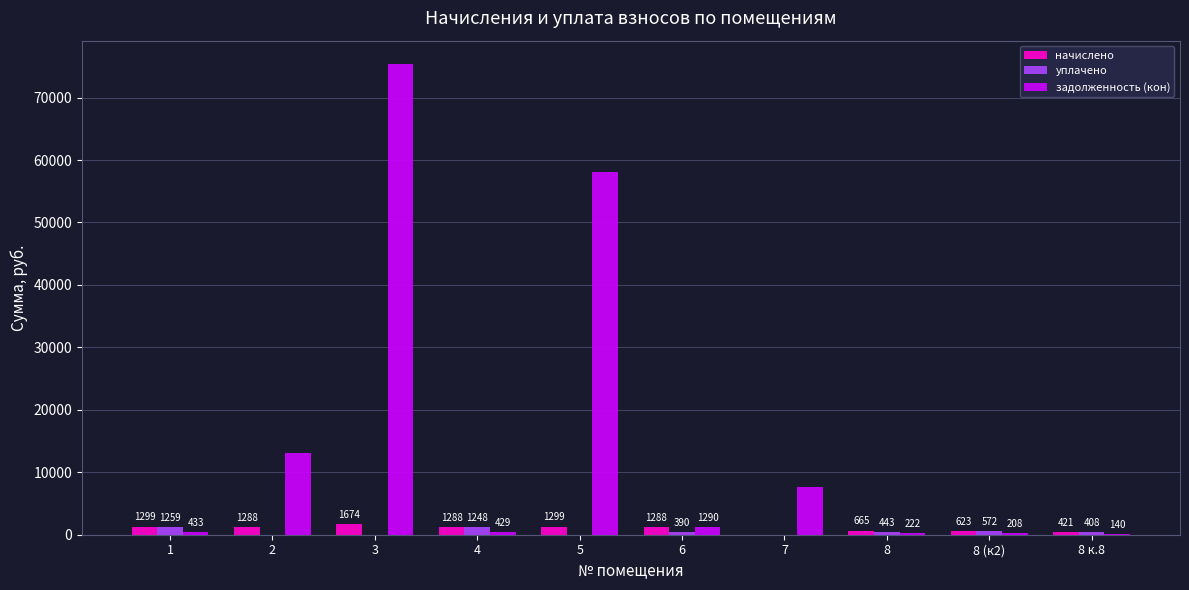

What is the maximum value for начислено?

1673.5